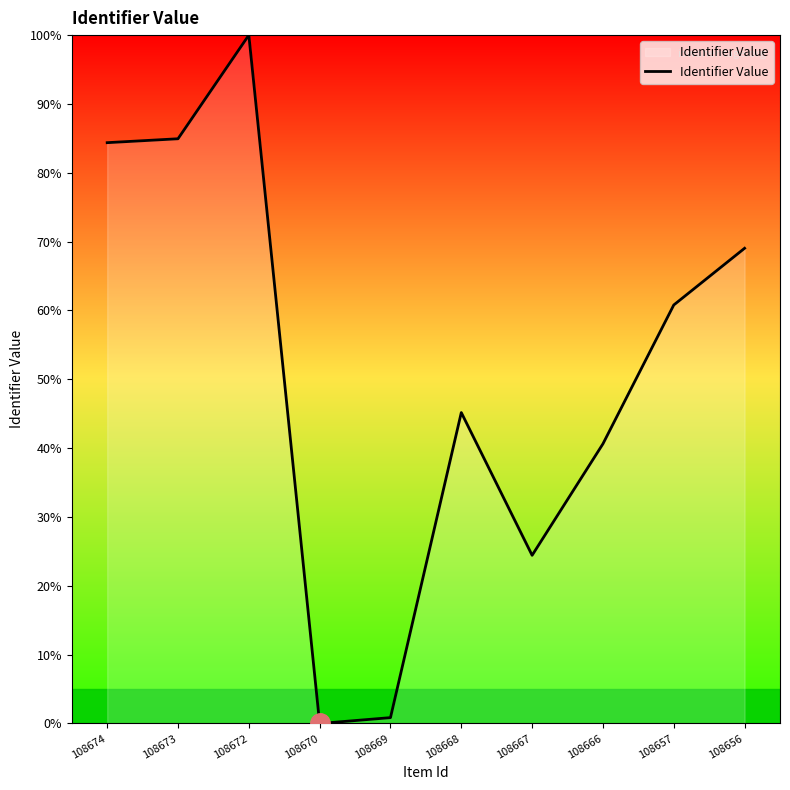

Count the number of data series in this chart.

1